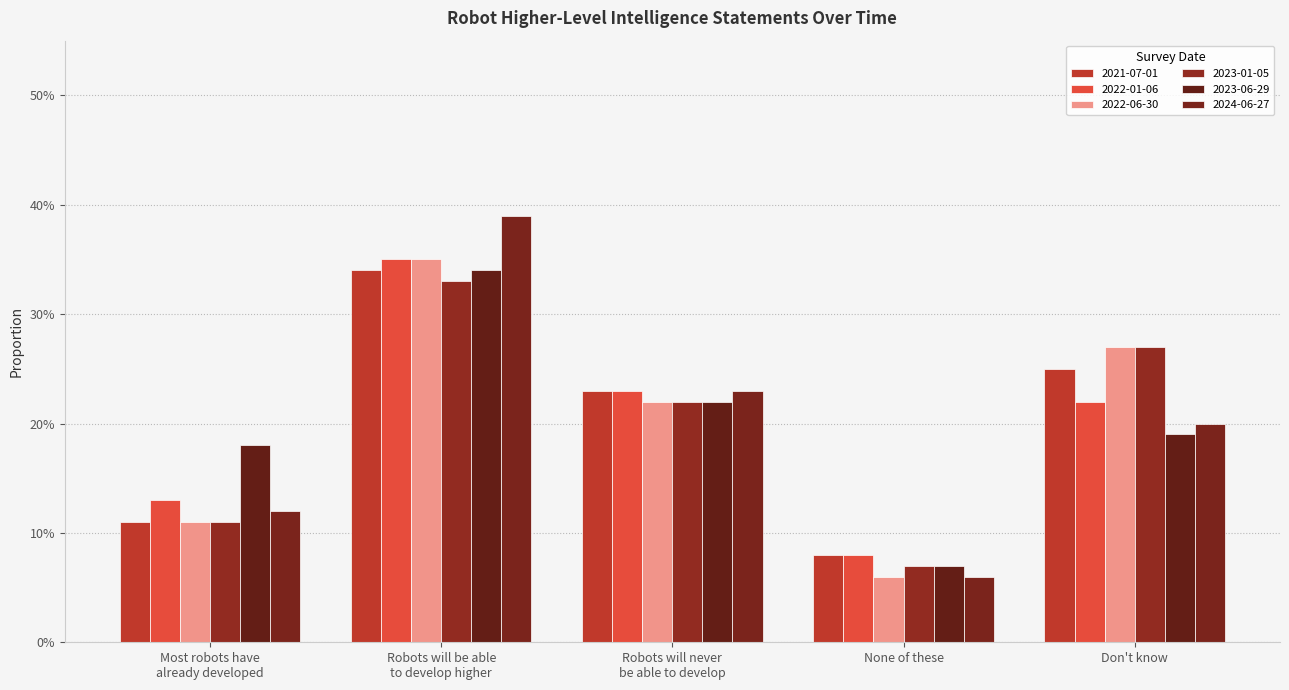

Reading left to right, extract all data points from this chart.

2021-07-01: Most robots have
already developed=0.1	Robots will be able
to develop higher=0.3	Robots will never
be able to develop=0.2	None of these=0.1	Don't know=0.2
2022-01-06: Most robots have
already developed=0.1	Robots will be able
to develop higher=0.3	Robots will never
be able to develop=0.2	None of these=0.1	Don't know=0.2
2022-06-30: Most robots have
already developed=0.1	Robots will be able
to develop higher=0.3	Robots will never
be able to develop=0.2	None of these=0.1	Don't know=0.3
2023-01-05: Most robots have
already developed=0.1	Robots will be able
to develop higher=0.3	Robots will never
be able to develop=0.2	None of these=0.1	Don't know=0.3
2023-06-29: Most robots have
already developed=0.2	Robots will be able
to develop higher=0.3	Robots will never
be able to develop=0.2	None of these=0.1	Don't know=0.2
2024-06-27: Most robots have
already developed=0.1	Robots will be able
to develop higher=0.4	Robots will never
be able to develop=0.2	None of these=0.1	Don't know=0.2